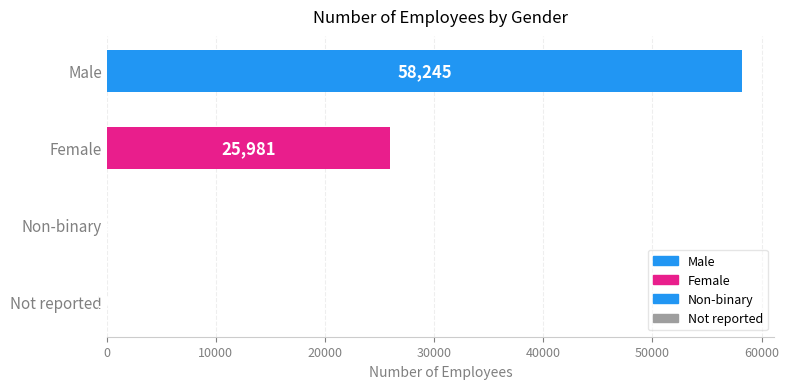

Which category has the highest value across all series?

Male